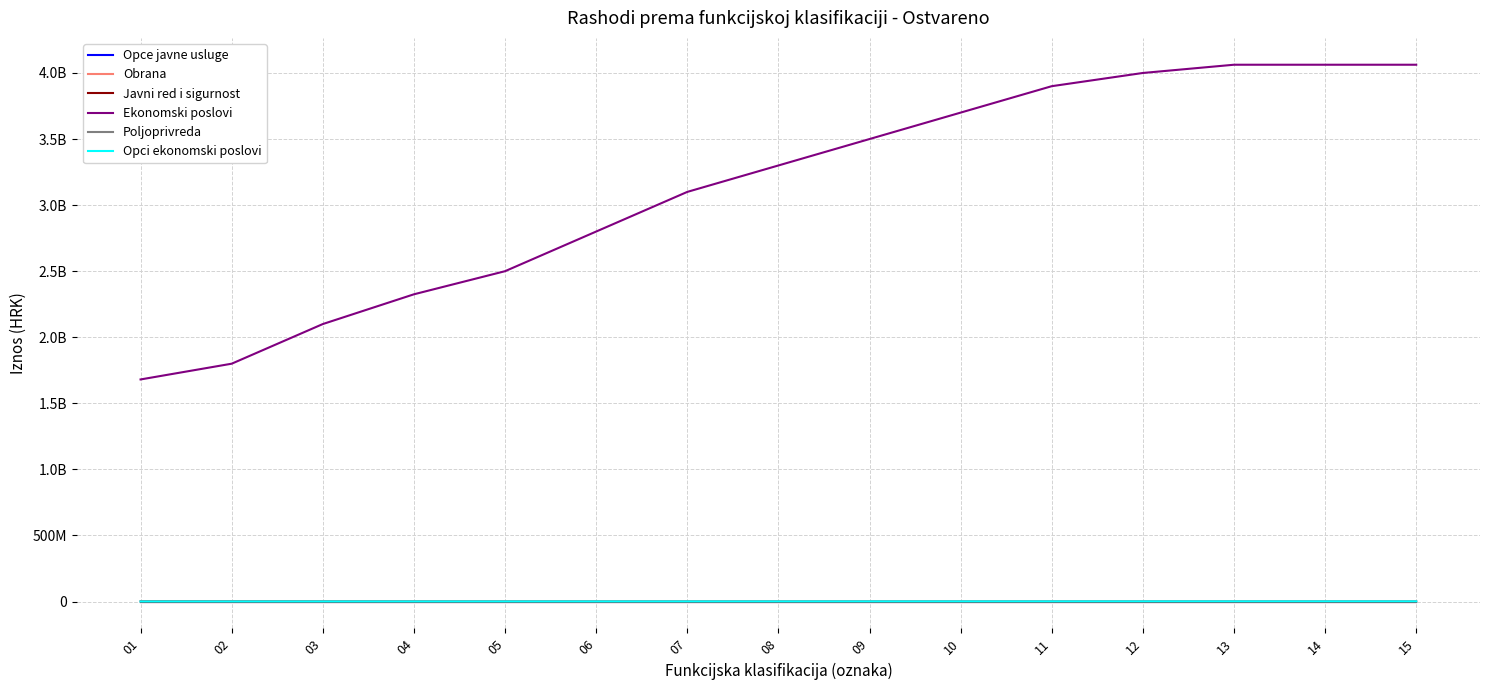

Does the chart have visible grid lines?

Yes